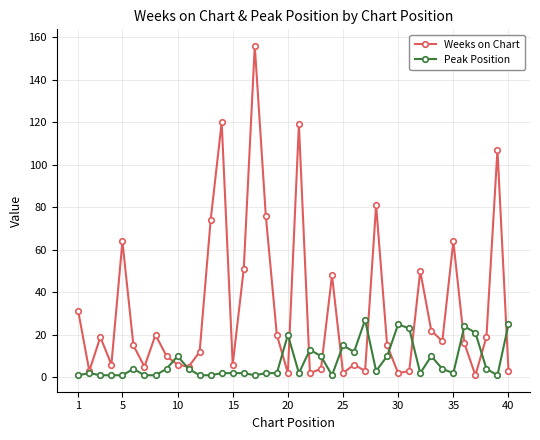

Which series has the largest total across all categories?

Weeks on Chart